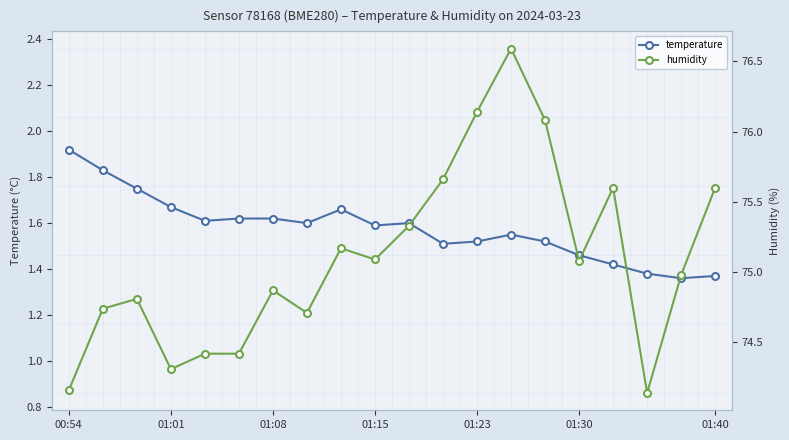

At which label is humidity closest to 75?

18